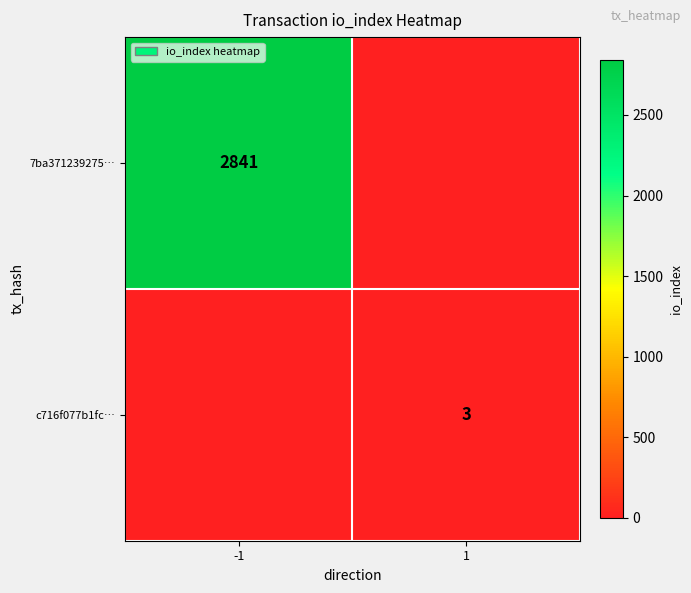

What is the difference between the highest and lowest values at 1?

3